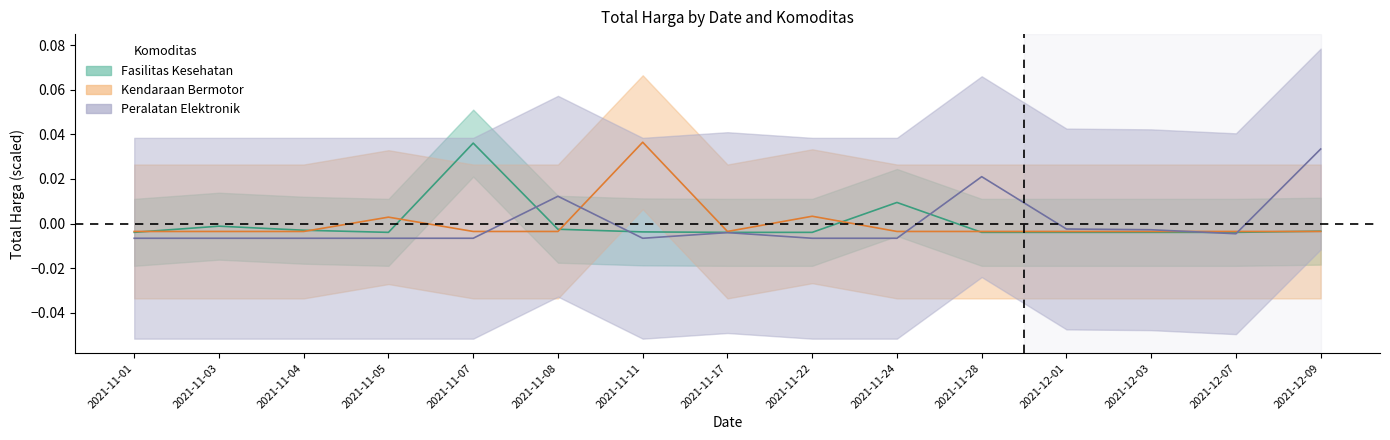

In Kendaraan Bermotor, how many points are lower than both neighbors (excluding endpoints)?

1